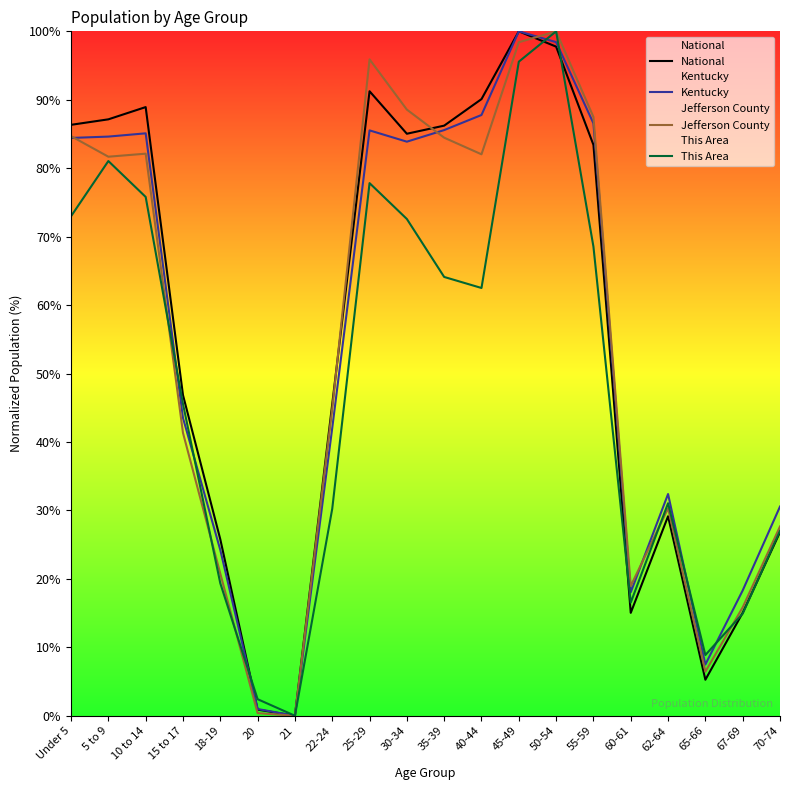

What are all the series names shown in the legend?

National, Kentucky, Jefferson County, This Area